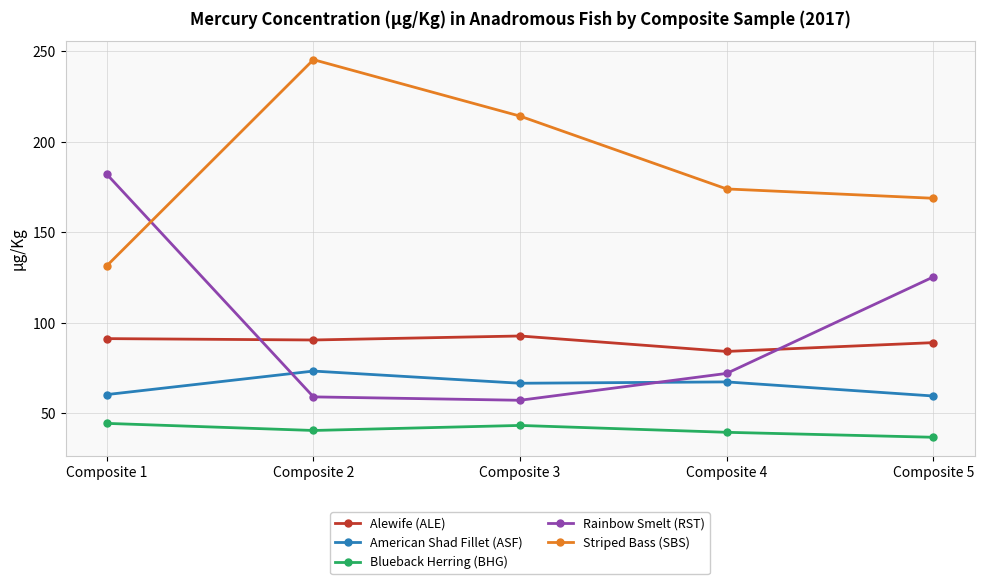

What is the average value of the Alewife (ALE) series?

89.4